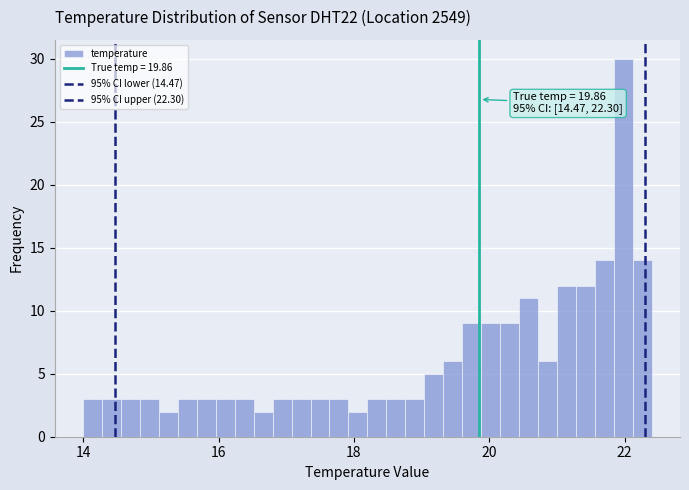

Around what value on the x-axis is the tallest bar? Give the approximate position of its centre, as read against the axis.

22.0